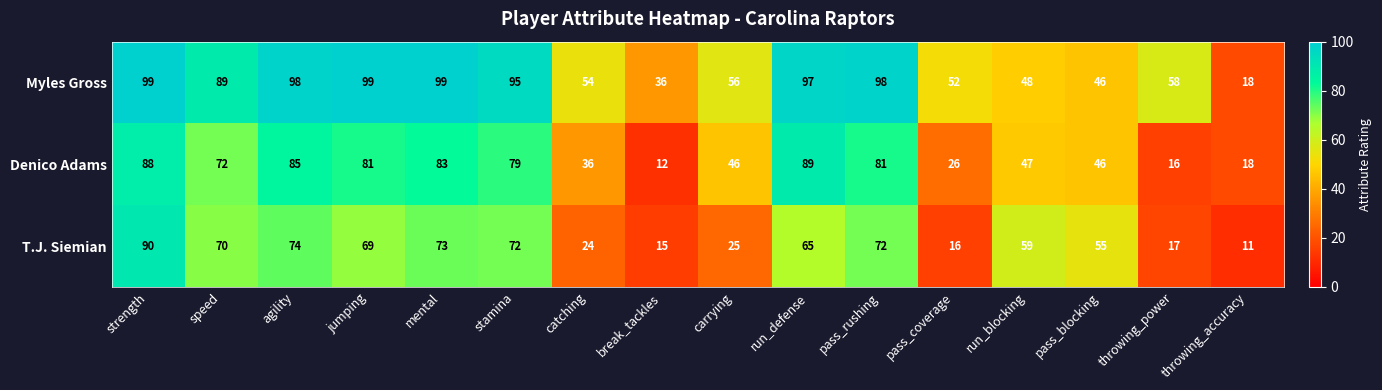

How many categories are shown in the chart?

16